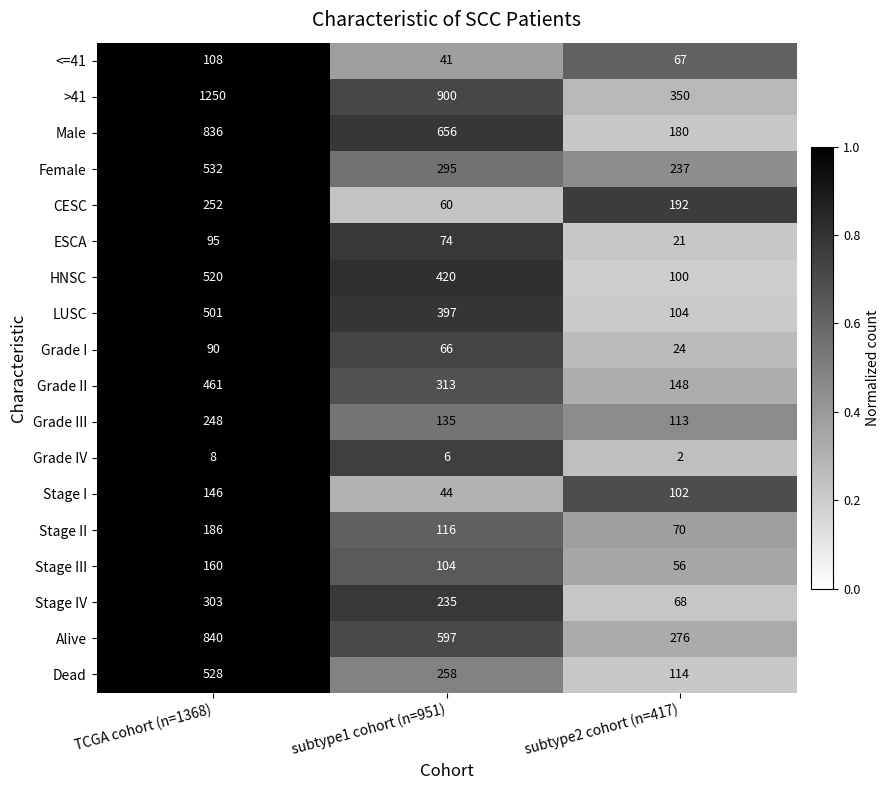

What is the total value across all series at subtype2 cohort (n=417)?

2224